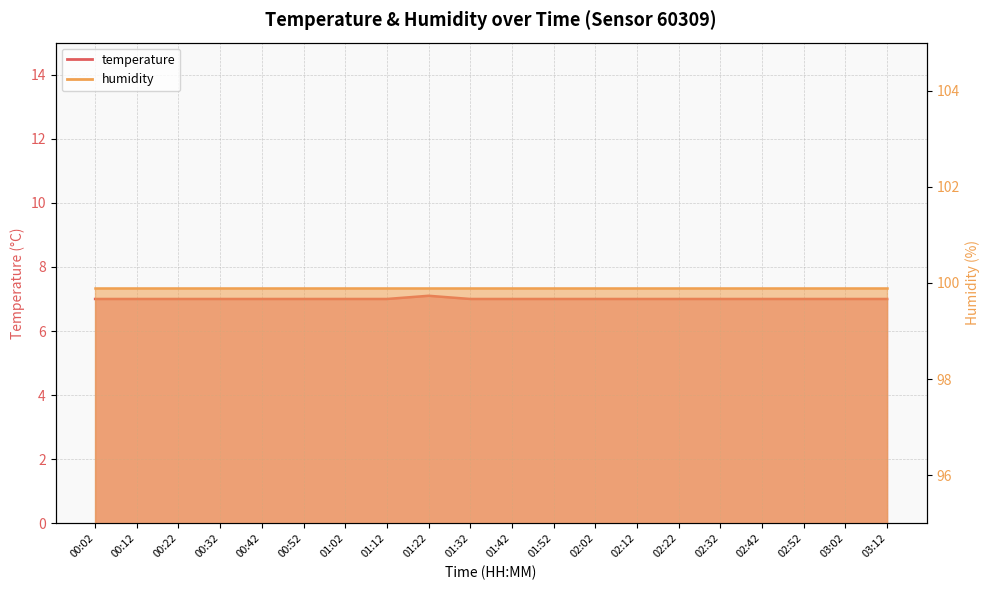

Is it true that the value at 00:32 is 12.5?

False